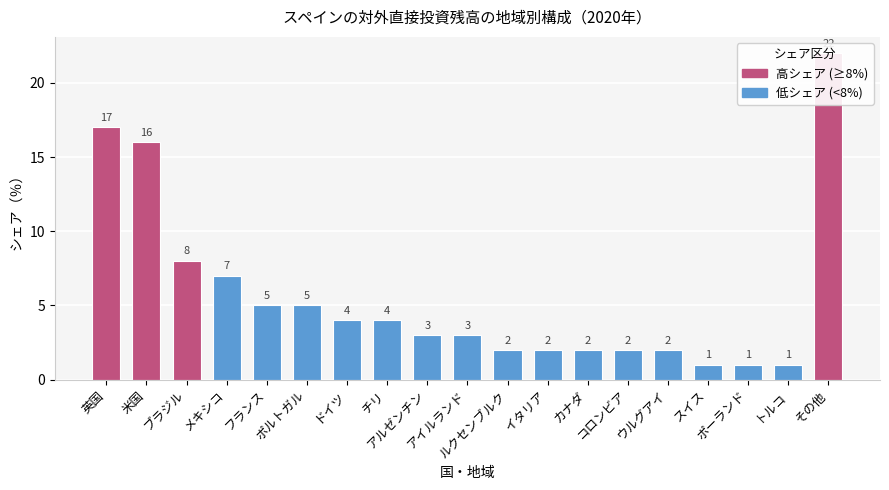

Which has a higher value, ポルトガル or カナダ?

ポルトガル